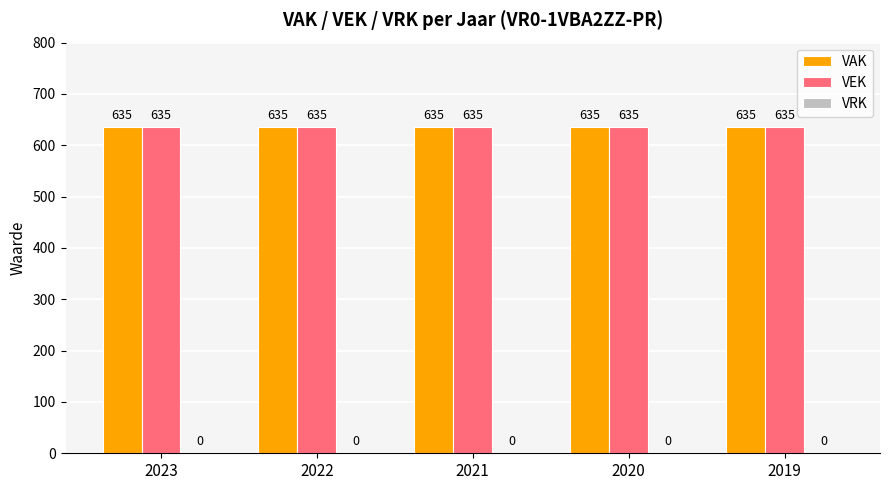

True or false: VRK has a value of 0 at 2023.

True